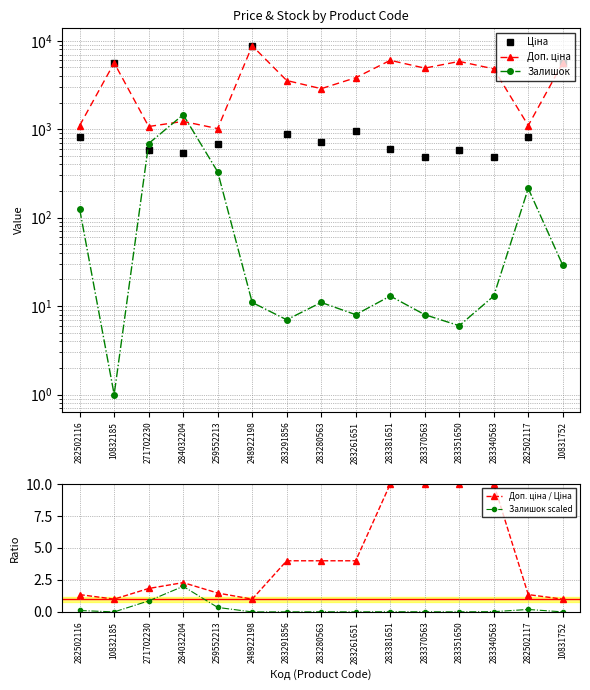

How many interior local valleys does the Доп. ціна / Ціна series have?

3